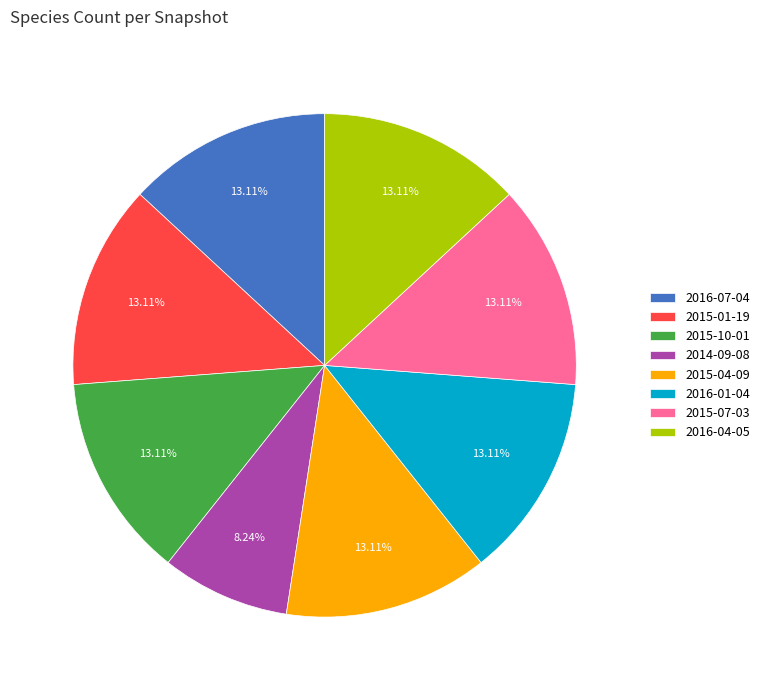

What is the ratio of the value at 2016-01-04 to the value at 2015-07-03?

1.0